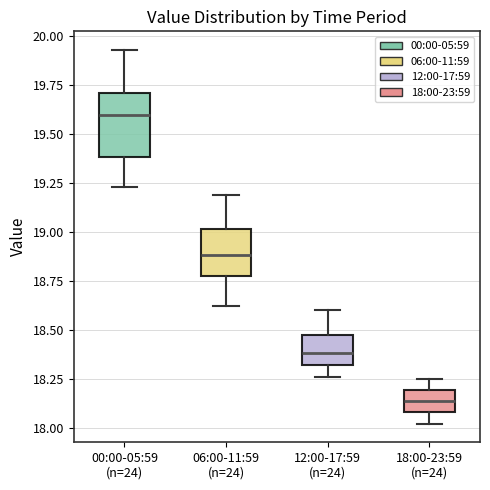

Reading left to right, read every box against the y-axis: the position of its median line, the range the box covers, and the ends of its whiskers. The values are not printed on the chart, so give them approximately, as read against the axis.

00:00-05:59 (n=24): median 19.60, box 19.40 to 19.70, whiskers 19.25 to 19.95
06:00-11:59 (n=24): median 18.90, box 18.75 to 19.00, whiskers 18.60 to 19.20
12:00-17:59 (n=24): median 18.40, box 18.30 to 18.50, whiskers 18.25 to 18.60
18:00-23:59 (n=24): median 18.15, box 18.10 to 18.20, whiskers 18.00 to 18.25